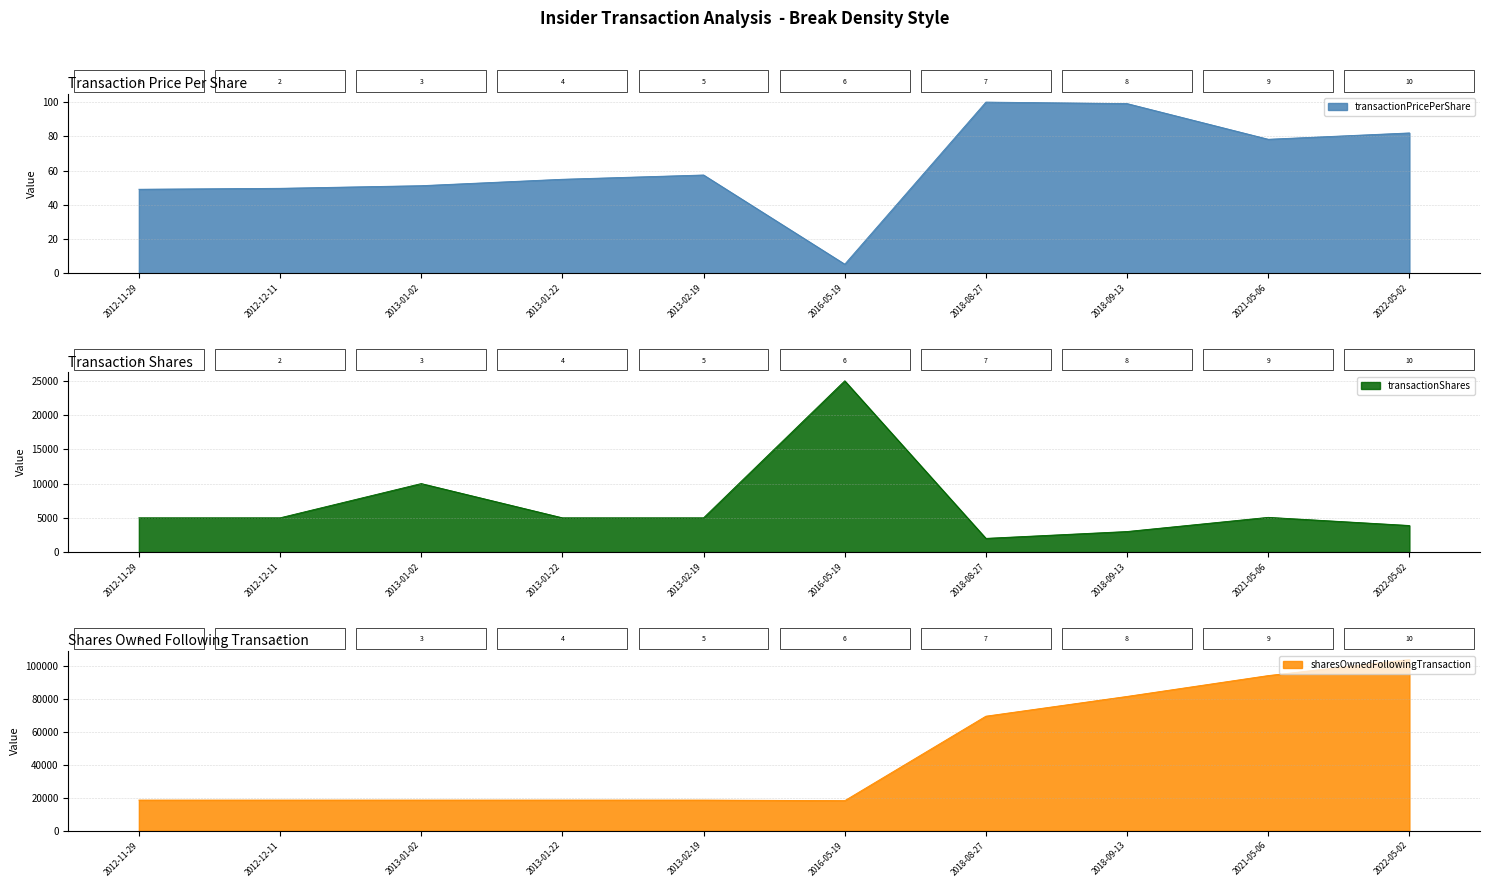

Reading left to right, extract all data points from this chart.

transactionPricePerShare: 2012-11-29=49.2	2012-12-11=49.7	2013-01-02=51.2	2013-01-22=55.0	2013-02-19=57.5	2016-05-19=5.4	2018-08-27=100.1	2018-09-13=99.2	2021-05-06=78.4	2022-05-02=82.1
transactionShares: 2012-11-29=5000.0	2012-12-11=5000.0	2013-01-02=10000.0	2013-01-22=5000.0	2013-02-19=5000.0	2016-05-19=25000.0	2018-08-27=2000.0	2018-09-13=3000.0	2021-05-06=5068.0	2022-05-02=3878.0
sharesOwnedFollowingTransaction: 2012-11-29=18650.0	2012-12-11=18650.0	2013-01-02=18650.0	2013-01-22=18650.0	2013-02-19=18650.0	2016-05-19=18300.0	2018-08-27=69610.0	2018-09-13=81610.0	2021-05-06=94272.0	2022-05-02=104014.0